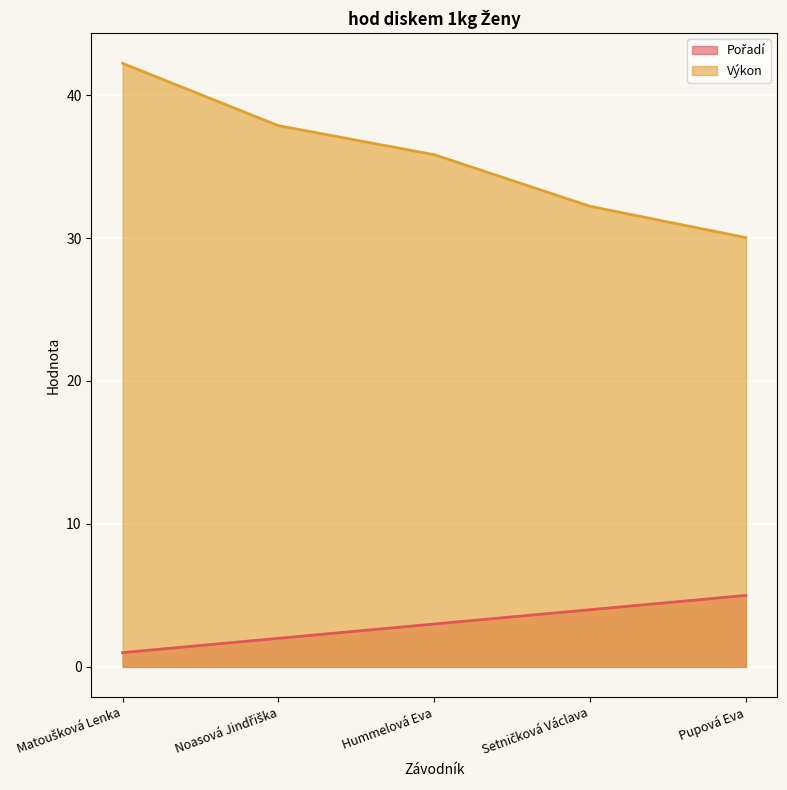

Rank the series by their maximum value, from highest to lowest.

Výkon, Pořadí